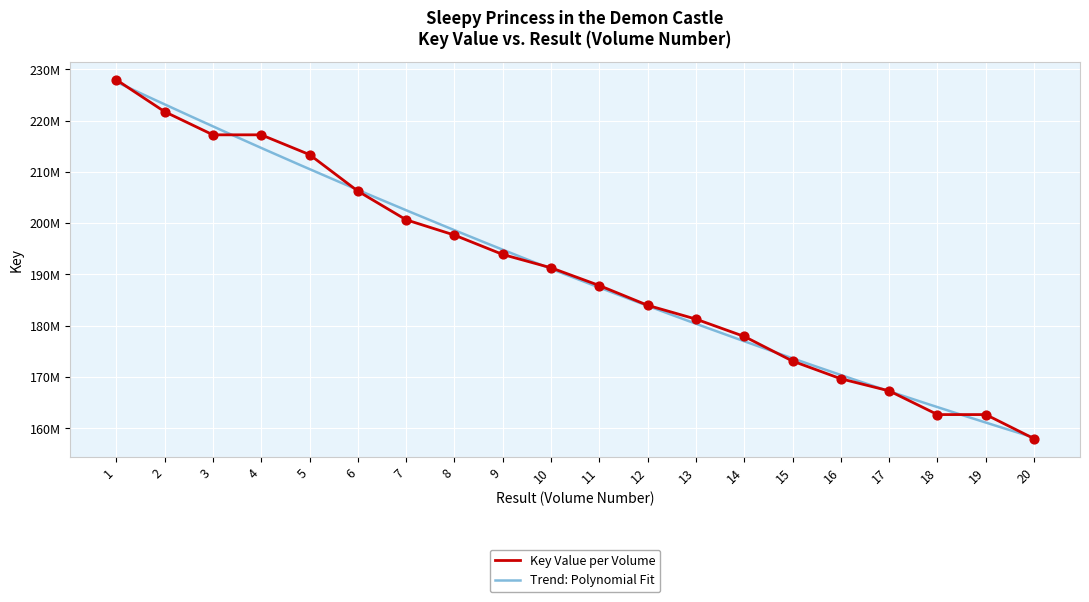

What is the change in value from 2 to 11?

-33895435